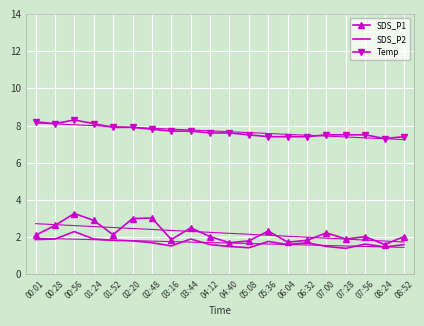

True or false: SDS_P2 has more than 2 points higher than both neighbors.

True